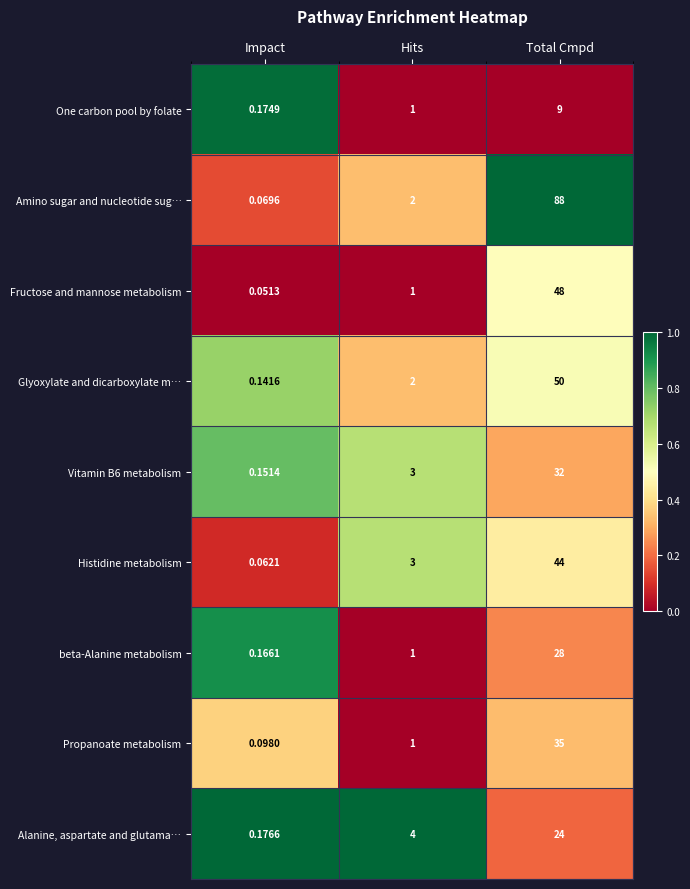

At which category is the sum across all series the highest?

Total Cmpd